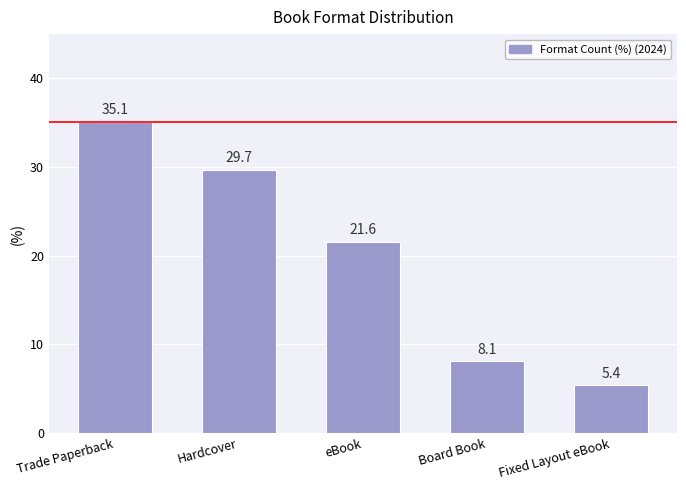

How many distinct data groups are displayed?

1